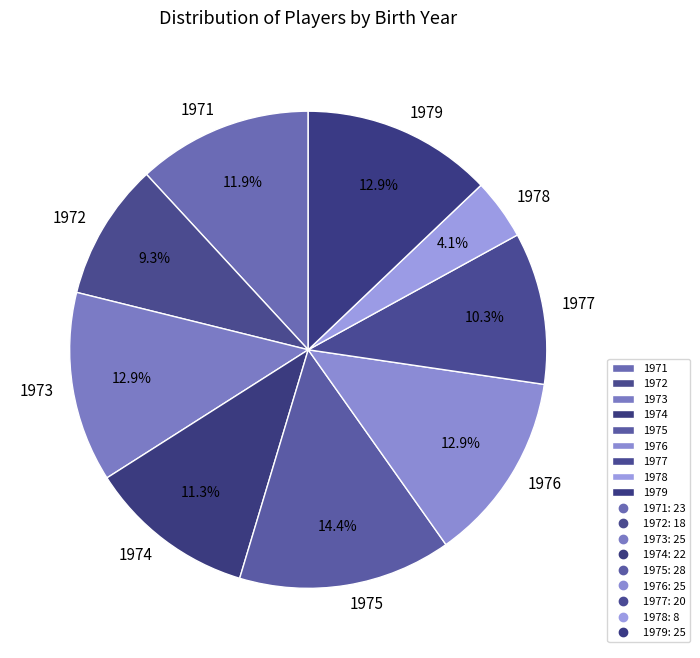

What is the ratio of the value at 1976 to the value at 1978?

3.1